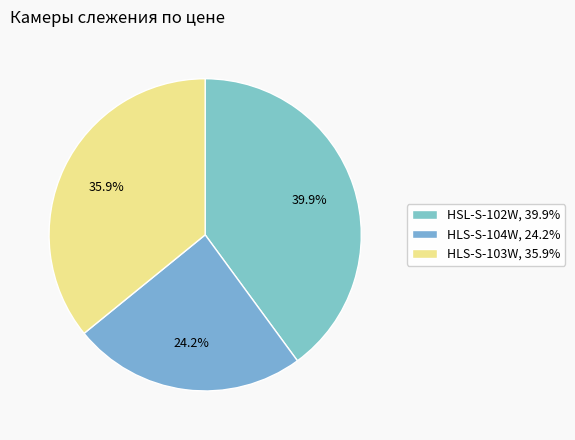

To the nearest percent, what percentage of the pie is HLS-S-104W?

24%